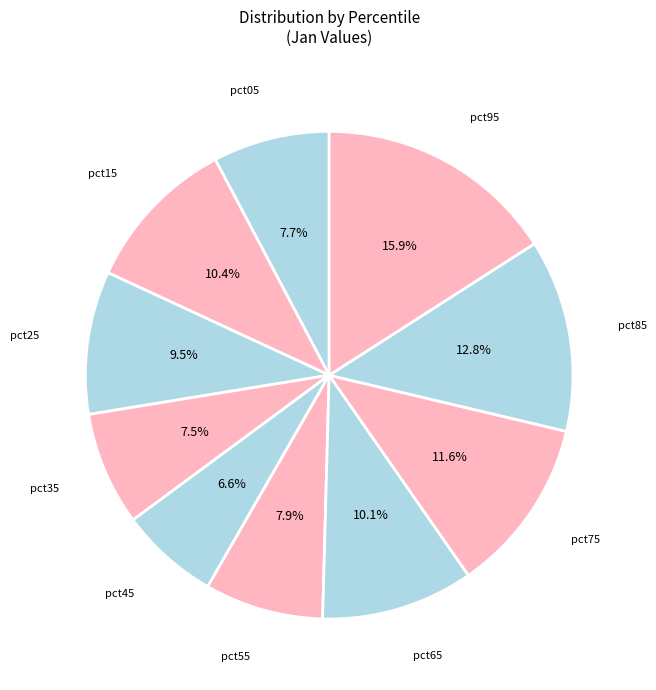

Which has a higher value, pct35 or pct95?

pct95